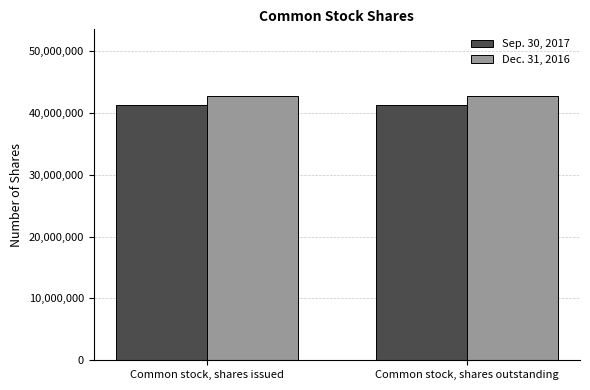

What are all the series names shown in the legend?

Sep. 30, 2017, Dec. 31, 2016